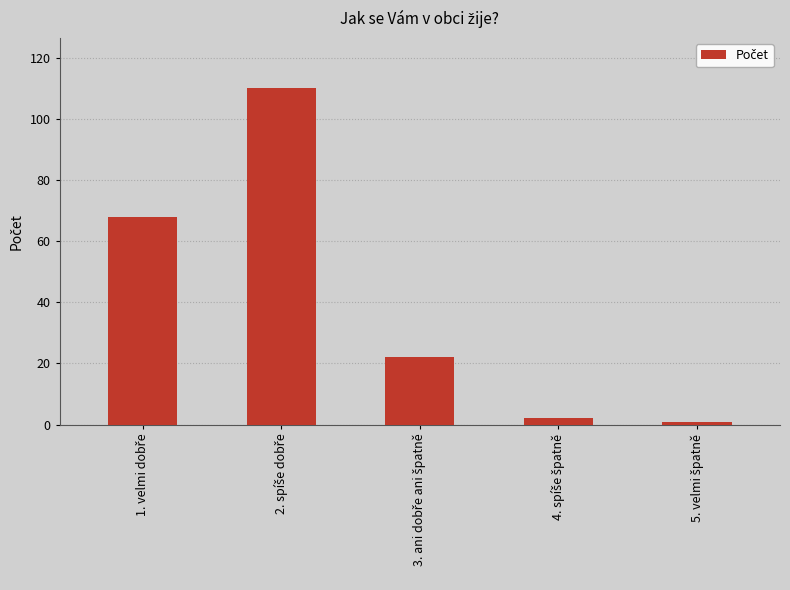

What is the greatest value displayed?

110